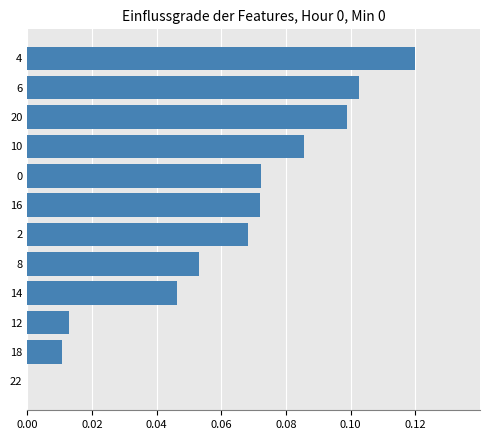

Is it true that the value at 6 is 0.1?

True